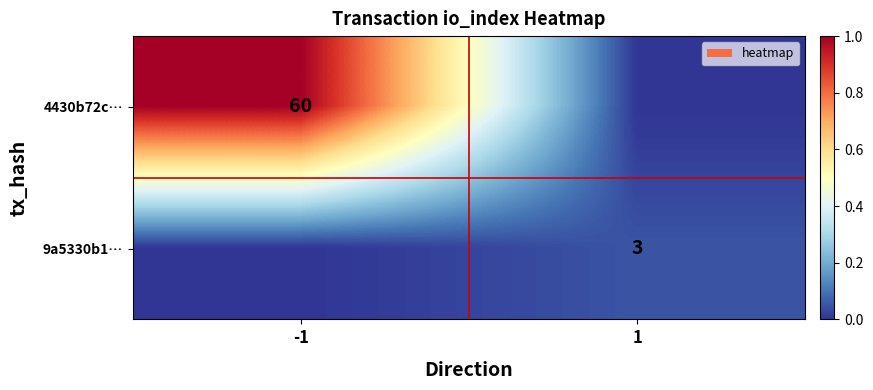

Is it true that 9a5330b1… equals 3 at 1?

True